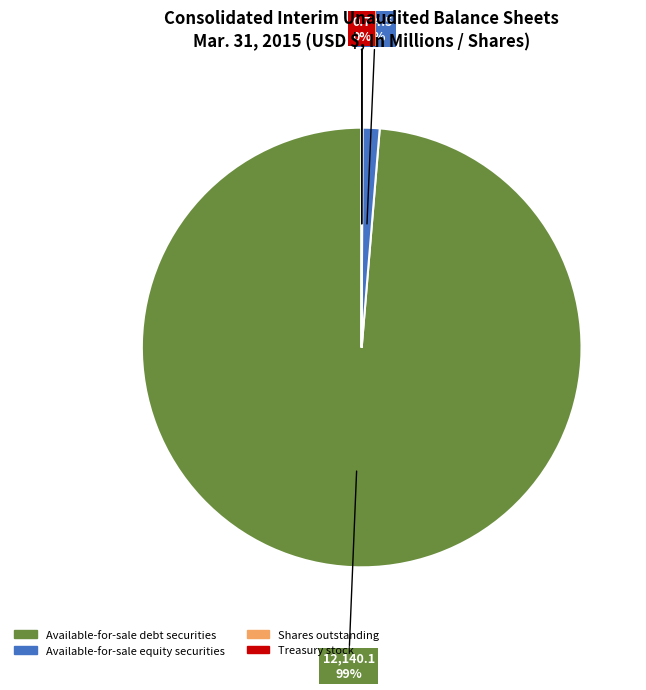

True or false: Available-for-sale equity securities accounts for 11% of the total.

False